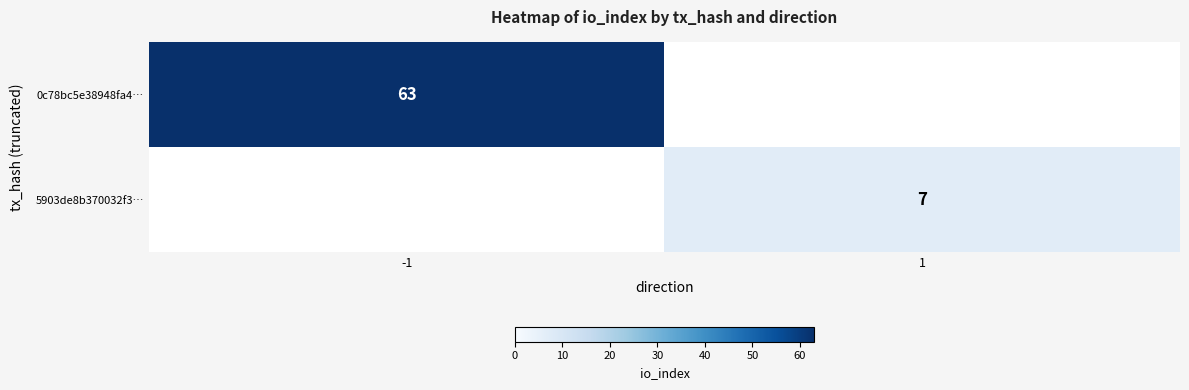

True or false: 5903de8b370032f3… has a value of 10 at 1.

False